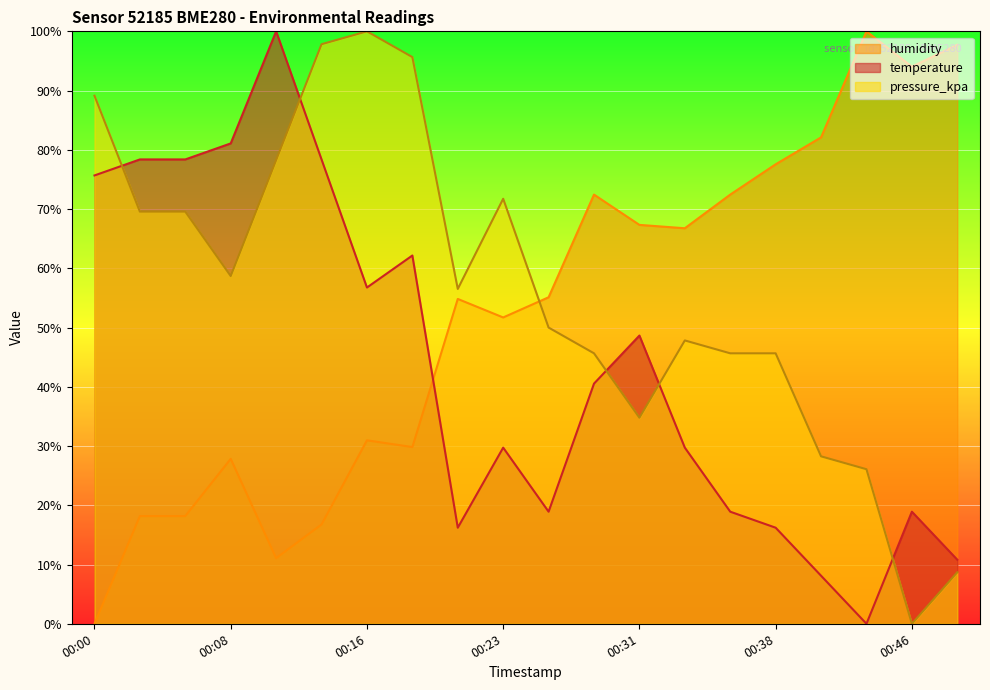

How many data points in temperature are less than 40?

10